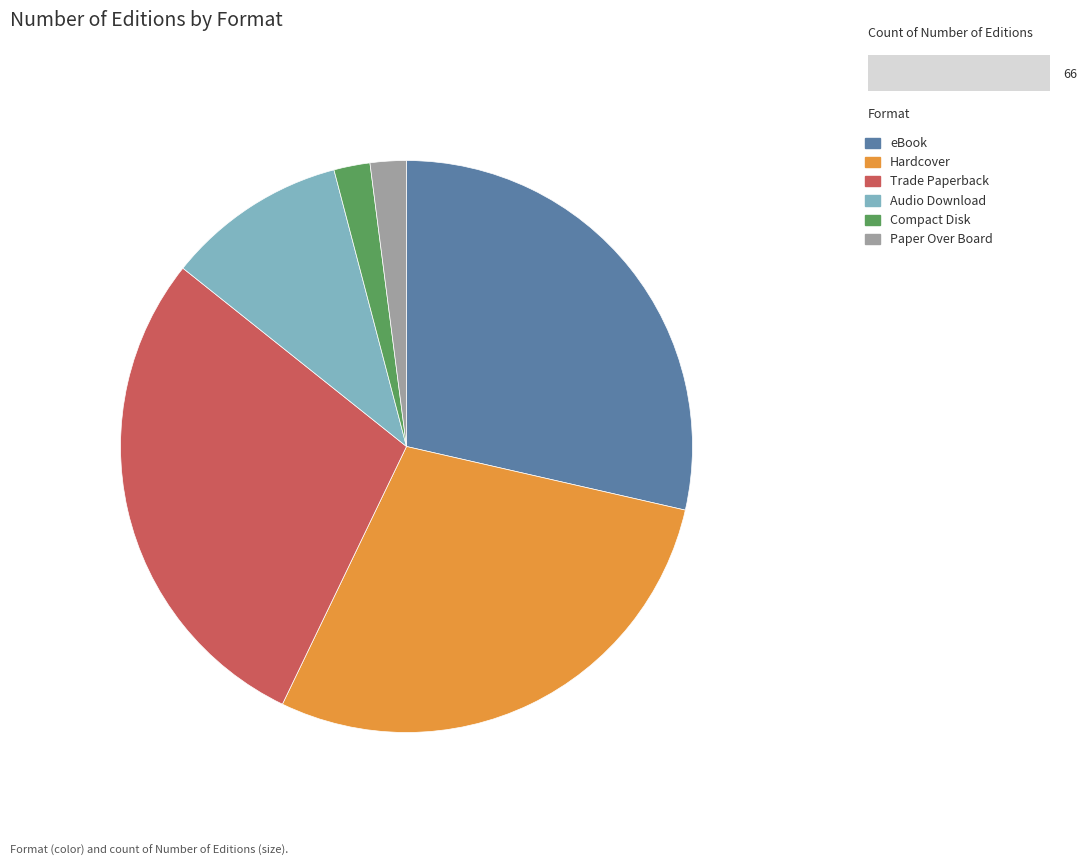

How many segments does this pie chart have?

6